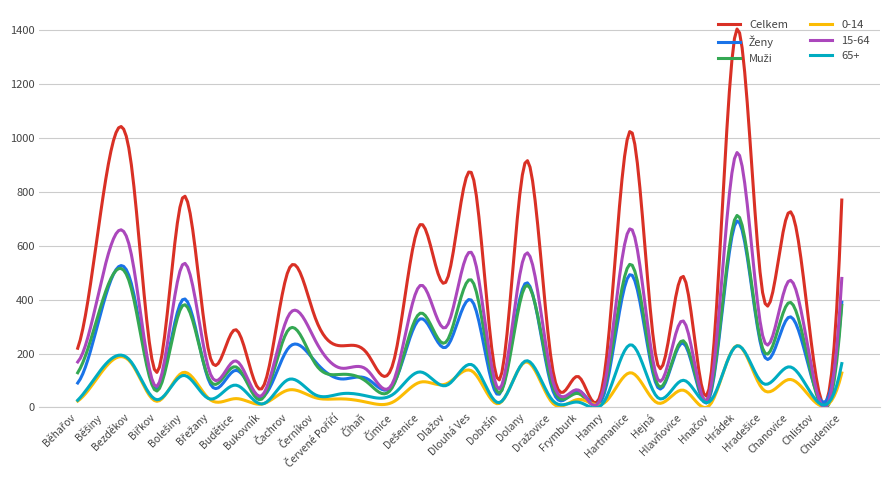

Which series has the largest total across all categories?

Celkem